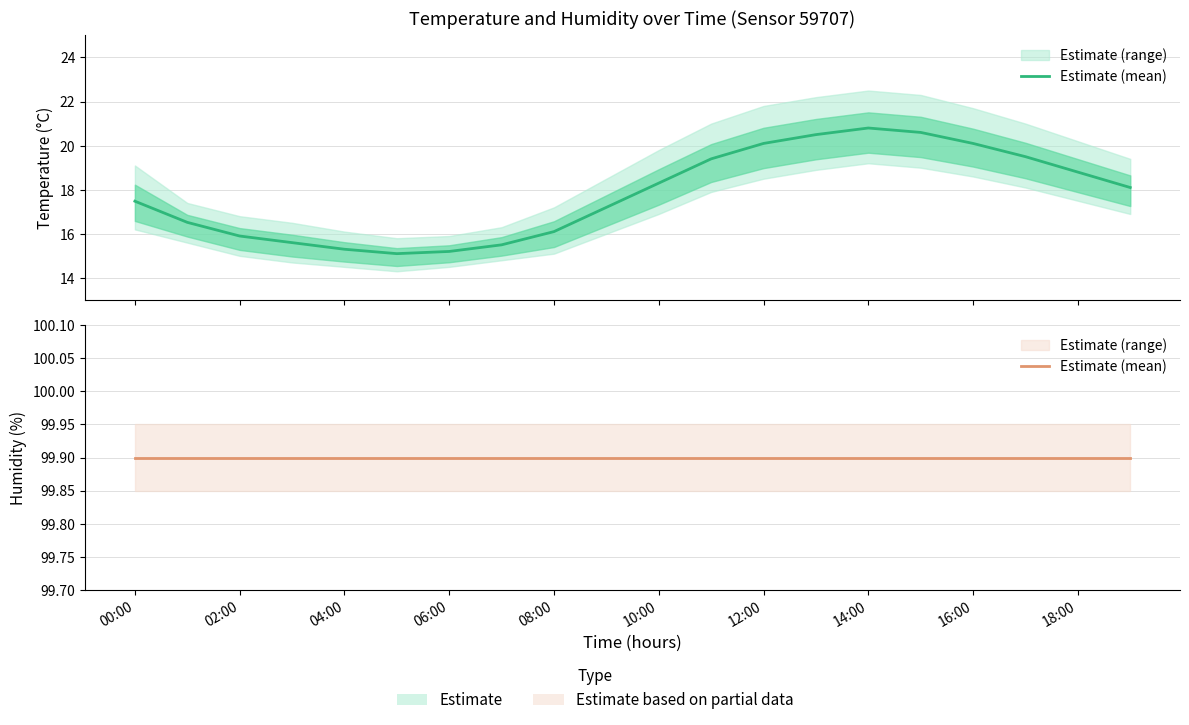

Does the chart have visible grid lines?

Yes